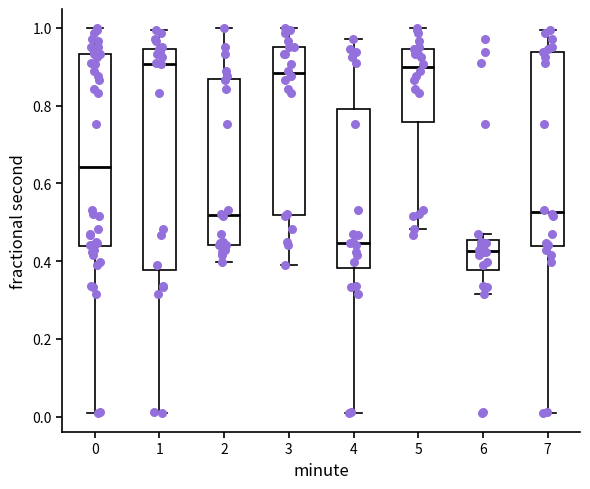

Reading left to right, read every box against the y-axis: the position of its median line, the range the box covers, and the ends of its whiskers. The values are not printed on the chart, so give them approximately, as read against the axis.

0: median 0.64, box 0.44 to 0.94, whiskers 0.00 to 1.00
1: median 0.90, box 0.38 to 0.94, whiskers 0.00 to 1.00
2: median 0.52, box 0.44 to 0.86, whiskers 0.40 to 1.00
3: median 0.88, box 0.52 to 0.96, whiskers 0.38 to 1.00
4: median 0.44, box 0.38 to 0.80, whiskers 0.00 to 0.96
5: median 0.90, box 0.76 to 0.94, whiskers 0.48 to 1.00
6: median 0.42, box 0.38 to 0.46, whiskers 0.32 to 0.46 (just above the box's upper edge)
7: median 0.52, box 0.44 to 0.94, whiskers 0.00 to 1.00